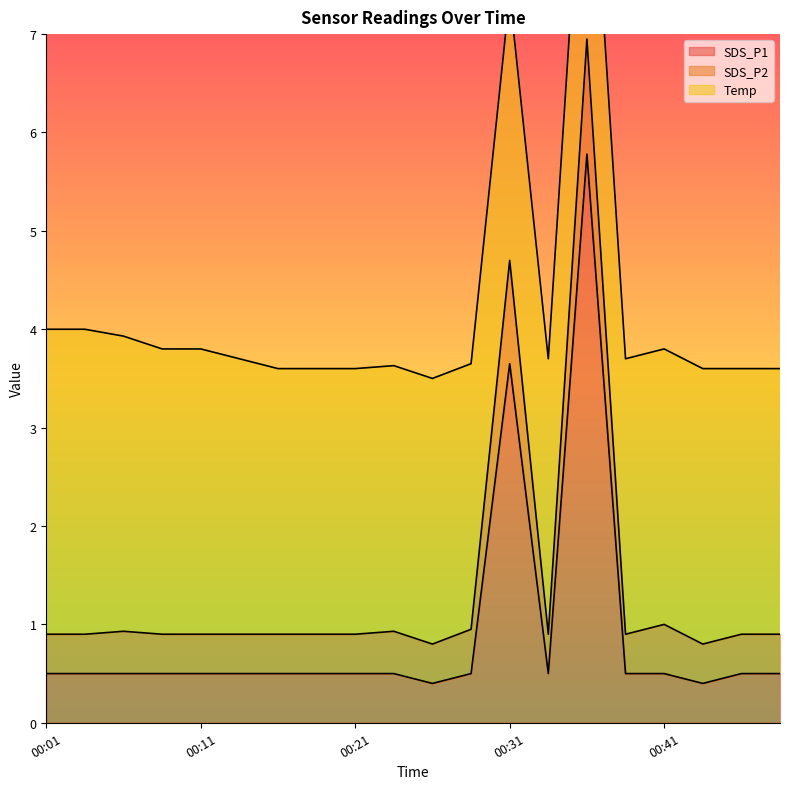

Is it true that SDS_P1 equals 0.8 at 00:11?

False